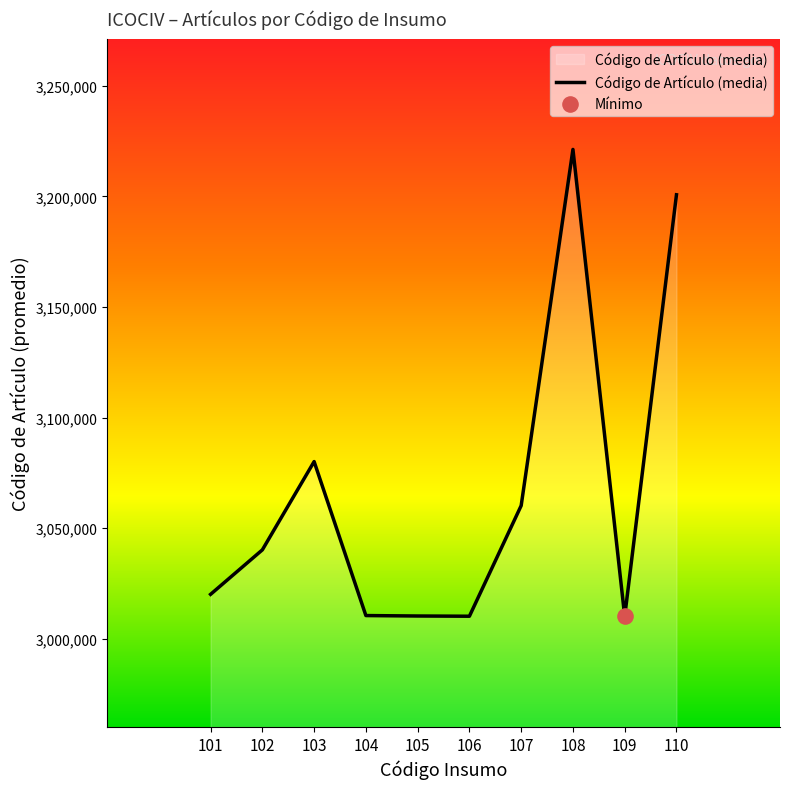

What is the change in value from 104 to 106?

-302.3